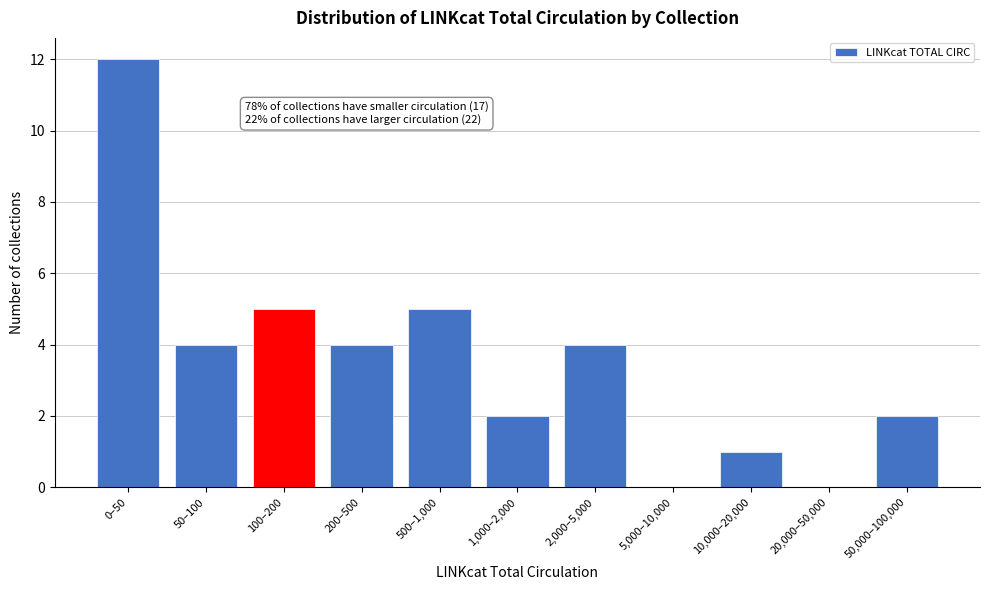

Reading left to right, list all the values displayed in this chart.

0–50=12	50–100=4	100–200=5	200–500=4	500–1,000=5	1,000–2,000=2	2,000–5,000=4	5,000–10,000=0	10,000–20,000=1	20,000–50,000=0	50,000–100,000=2